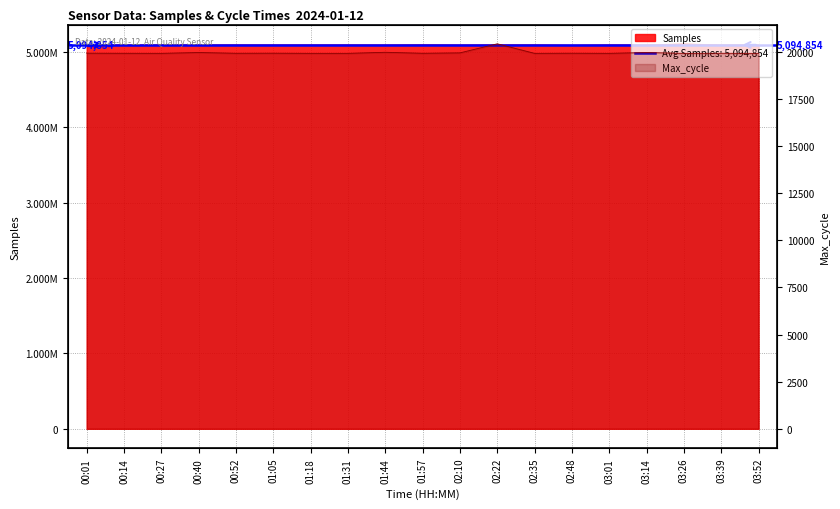

Which category has the lowest value across all series?

00:27